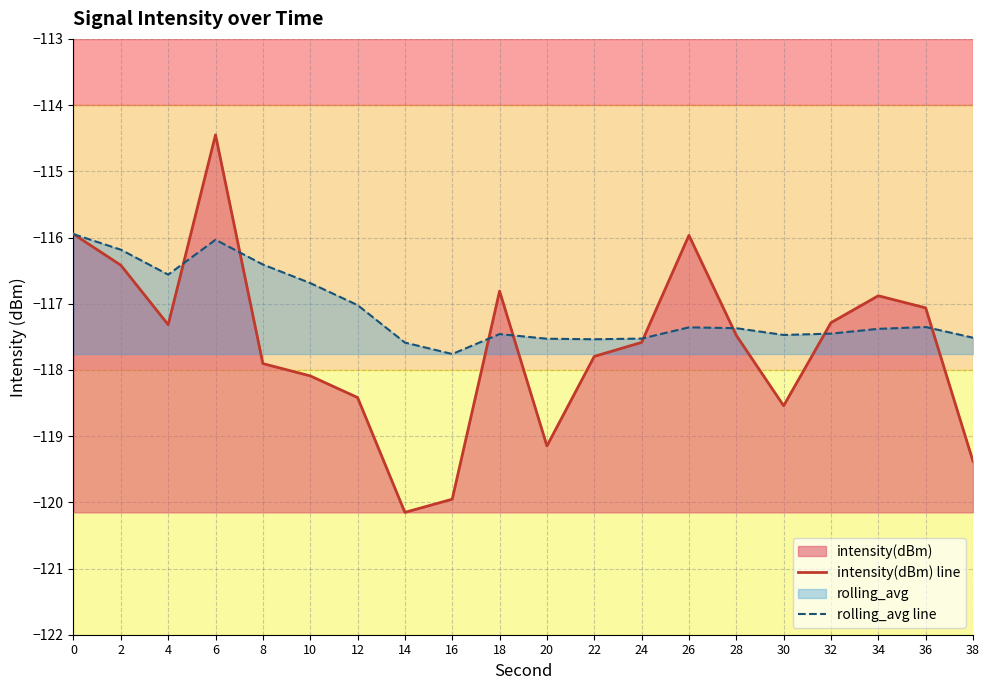

What is the value of the intensity(dBm) line point at the 20th from the left?

-119.4